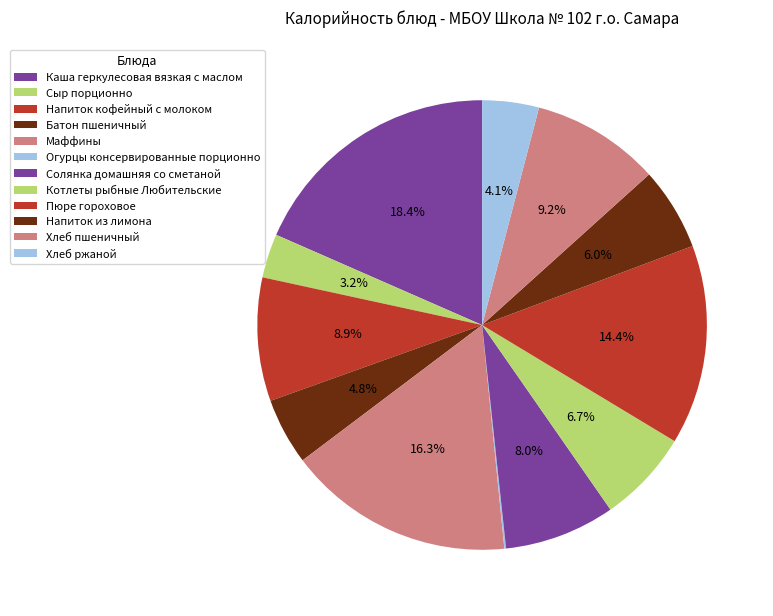

To the nearest percent, what percentage of the pie is Напиток кофейный с молоком?

9%